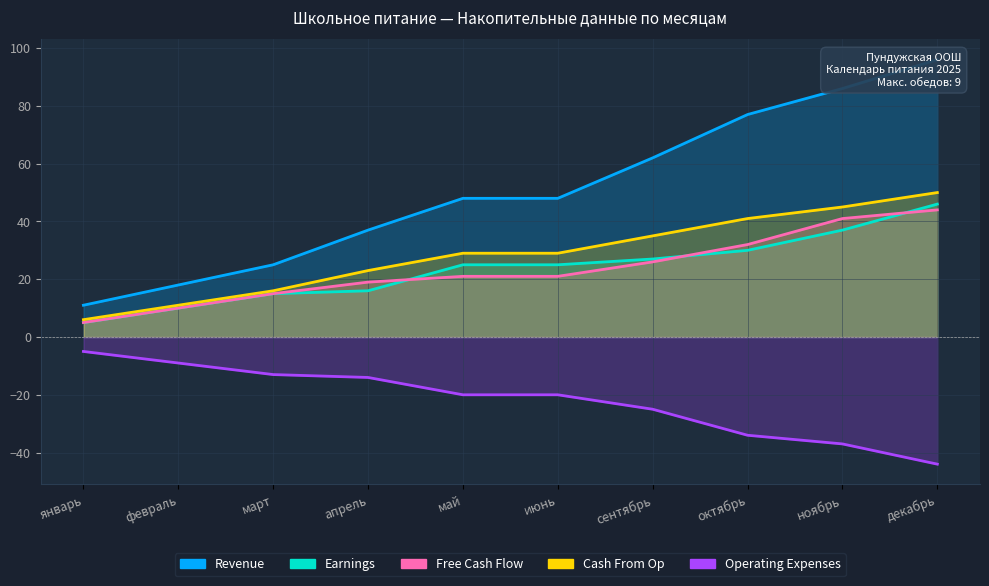

True or false: Earnings has more than 2 points higher than both neighbors.

False